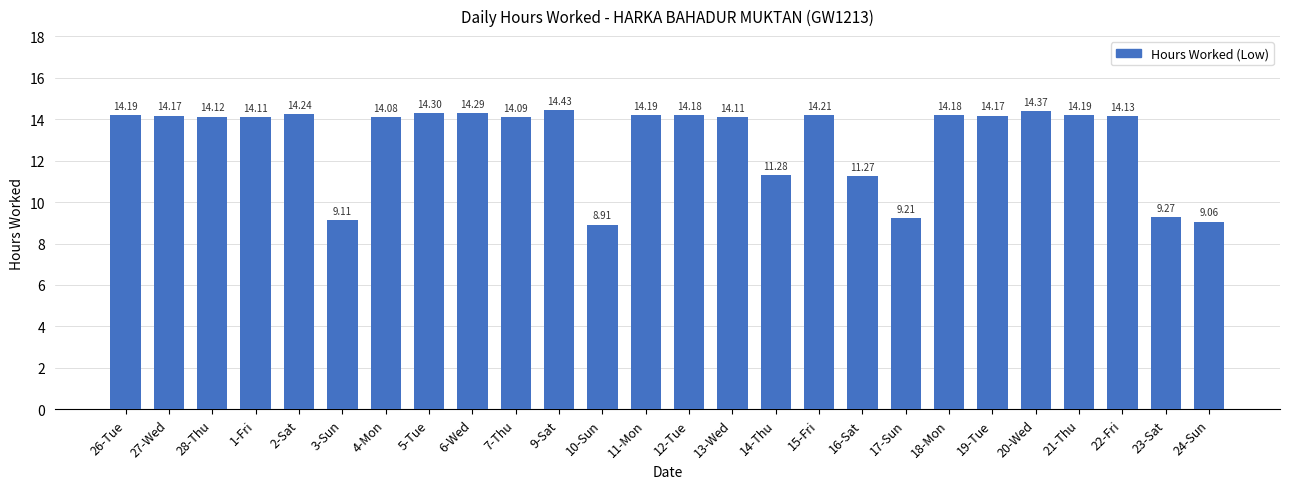

What is the difference between the second highest and minimum values?

5.5